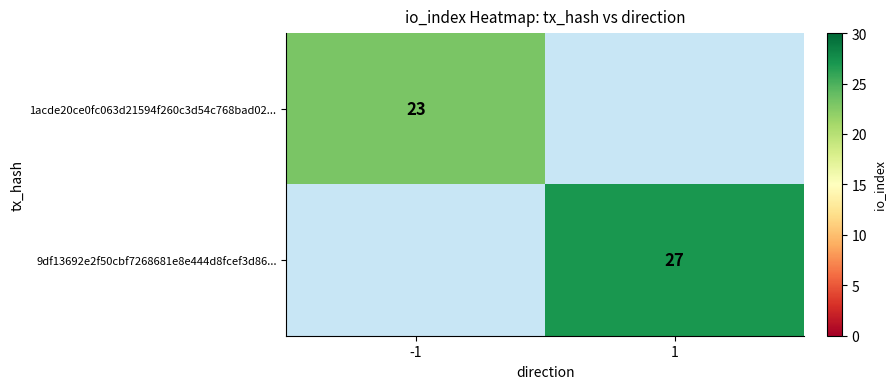

Is it true that 9df13692e2f50cbf7268681e8e444d8fcef3d86... equals 47 at 1?

False